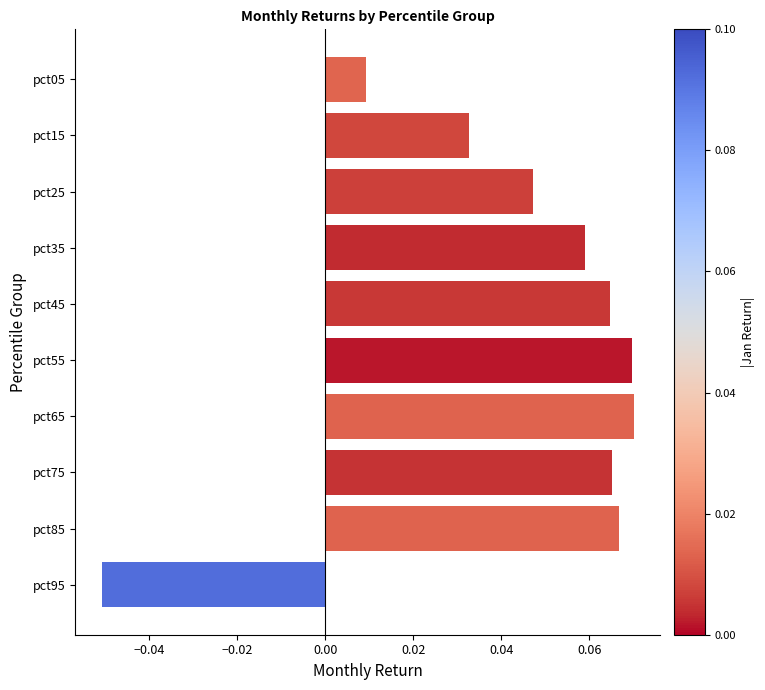

How many values are below 0?

1